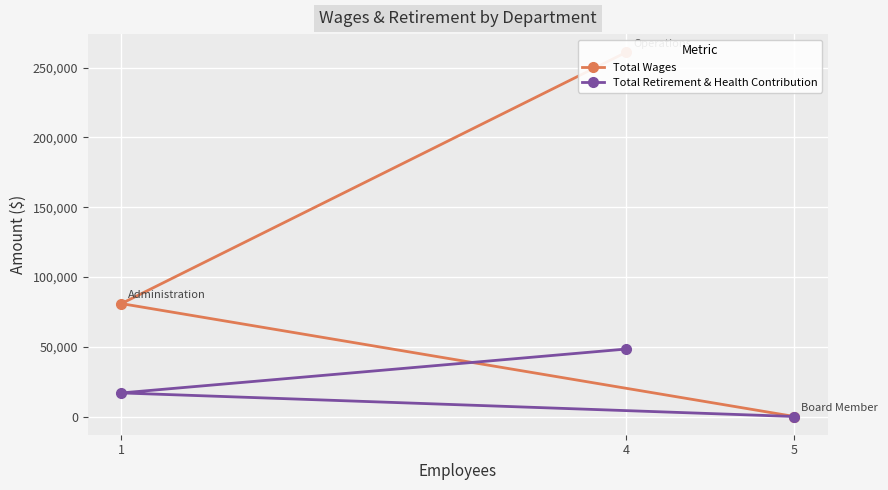

At 5, list the series in order from largest to smallest.

Total Wages, Total Retirement & Health Contribution